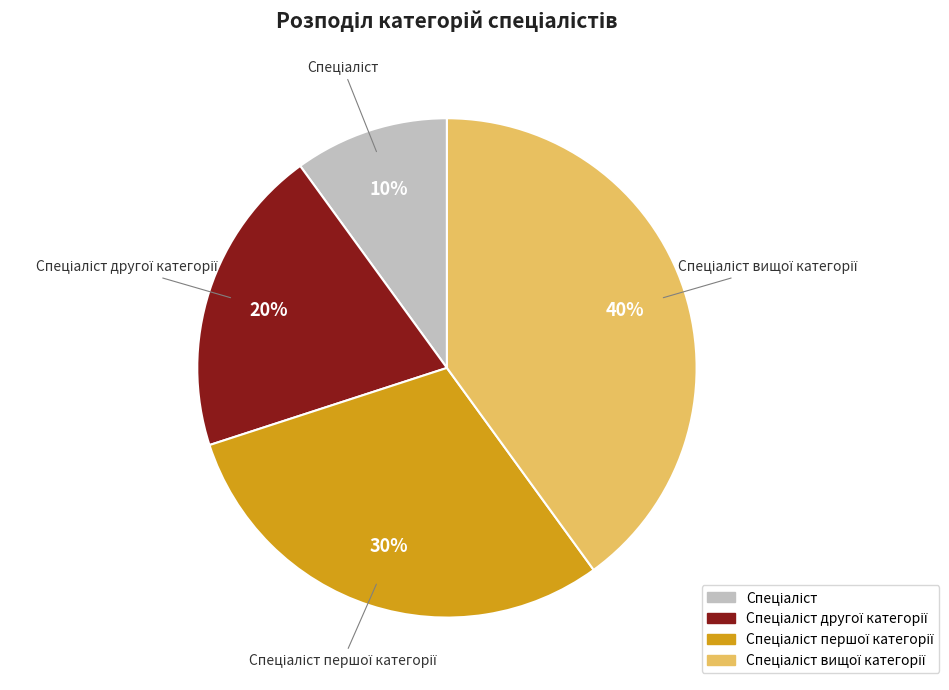

To the nearest percent, what is the difference between the largest and smallest slice percentages?

30%